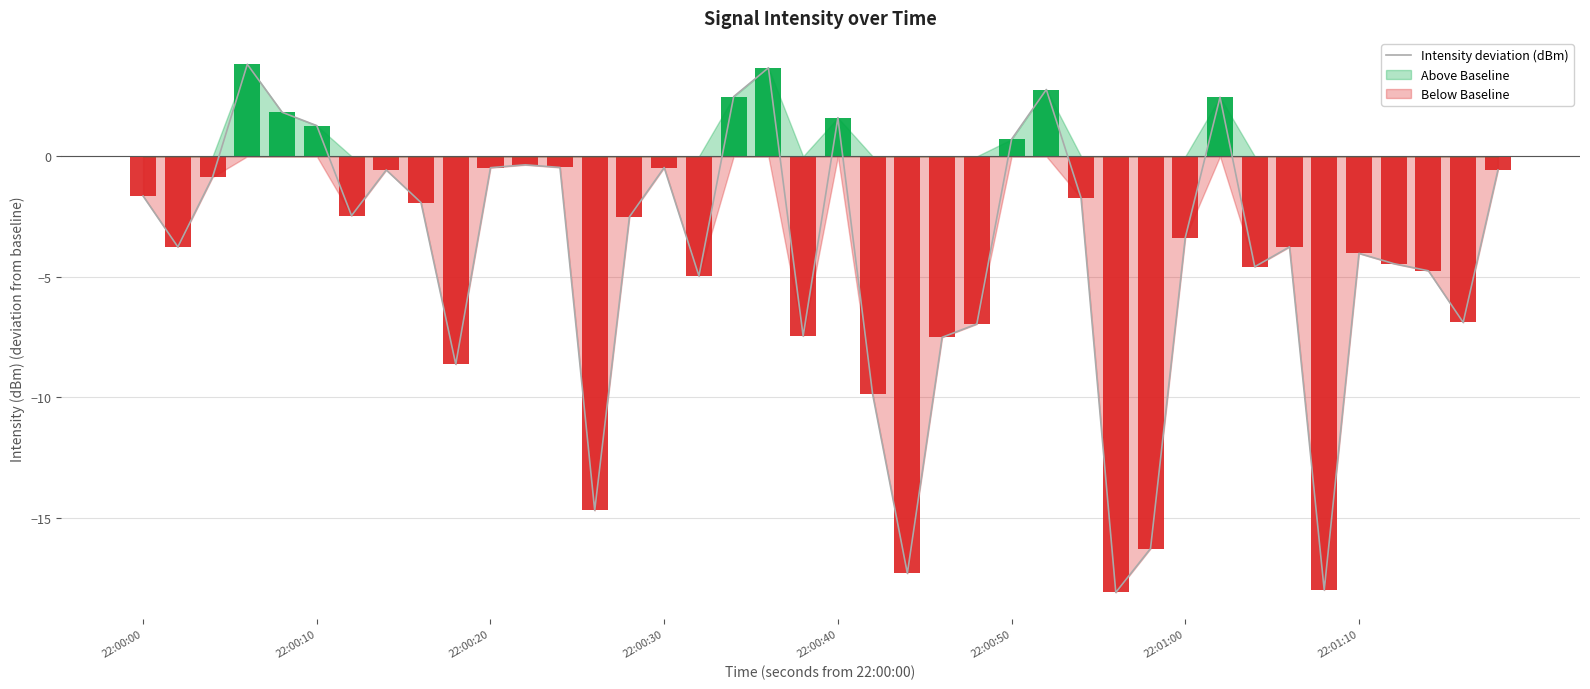

What is the average value?

-4.0